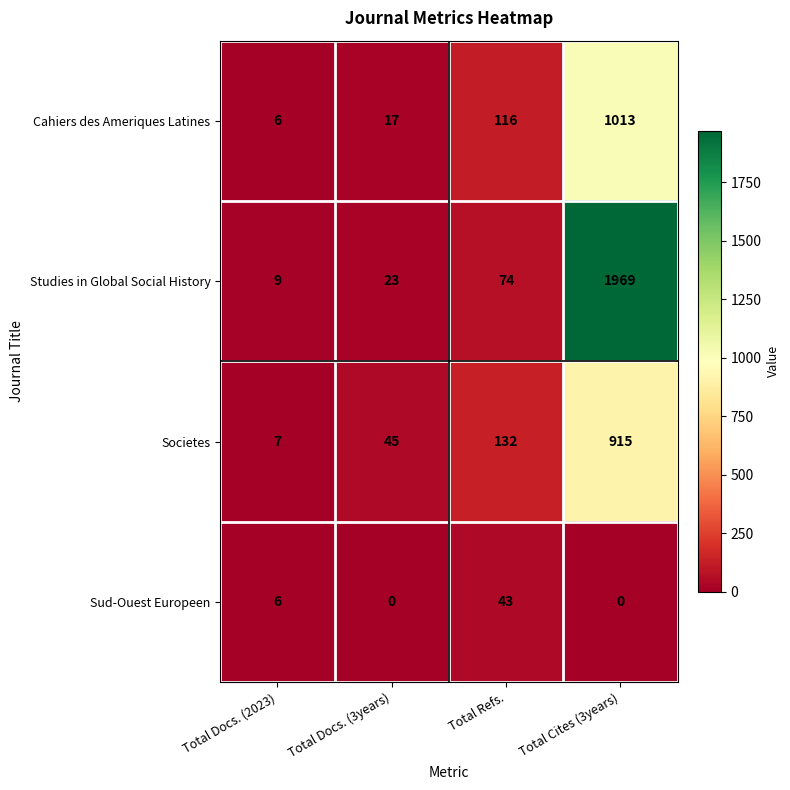

What is the average value of the Societes series?

275